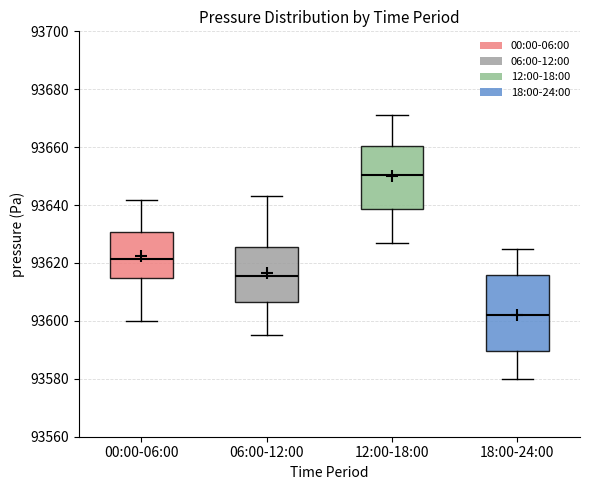

Which box's median line is the highest?

12:00-18:00